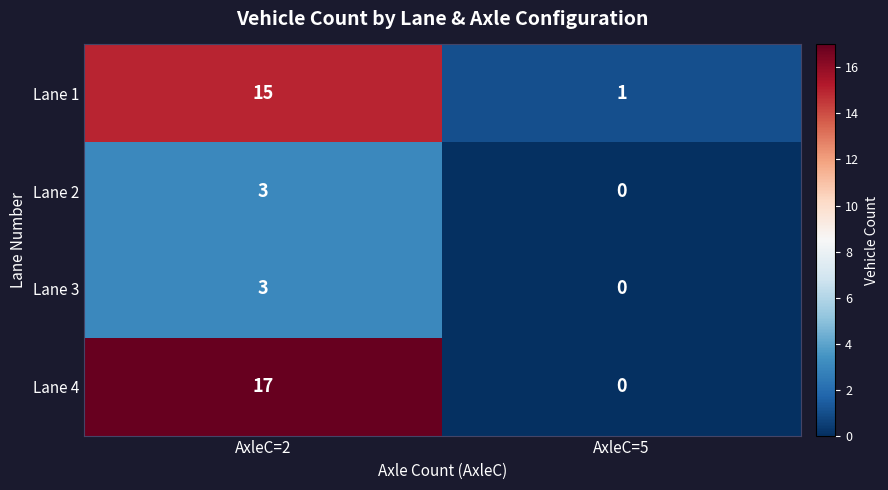

True or false: Lane 4 has a value of 22 at AxleC=2.

False